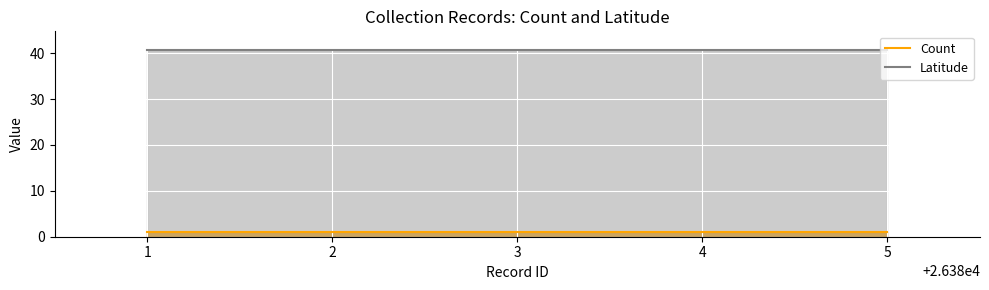

Rank the series at 1 from highest to lowest value.

Latitude, Count